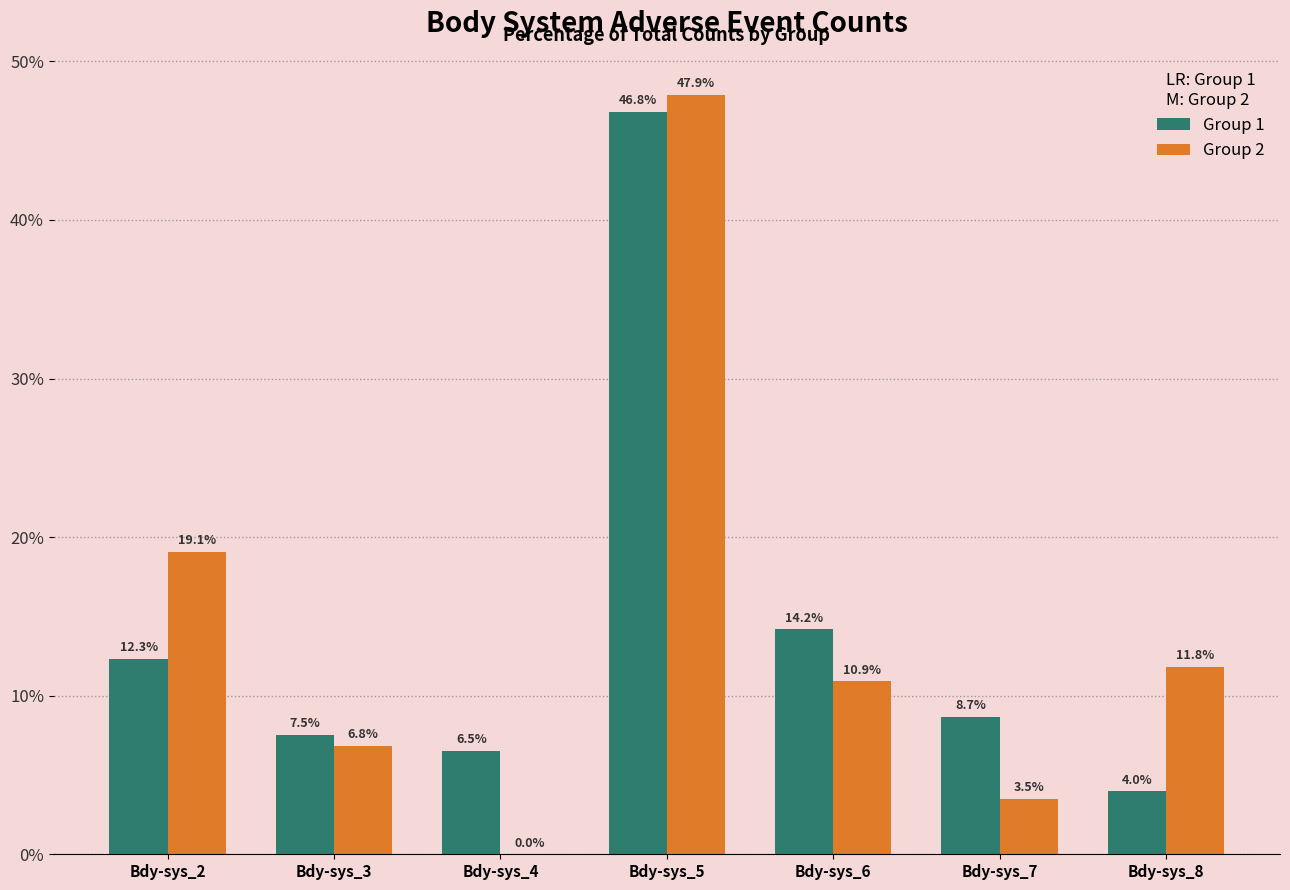

Reading left to right, extract all data points from this chart.

Group 1: Bdy-sys_2=12.3	Bdy-sys_3=7.5	Bdy-sys_4=6.5	Bdy-sys_5=46.8	Bdy-sys_6=14.2	Bdy-sys_7=8.7	Bdy-sys_8=4.0
Group 2: Bdy-sys_2=19.1	Bdy-sys_3=6.8	Bdy-sys_4=0.0	Bdy-sys_5=47.9	Bdy-sys_6=10.9	Bdy-sys_7=3.5	Bdy-sys_8=11.8